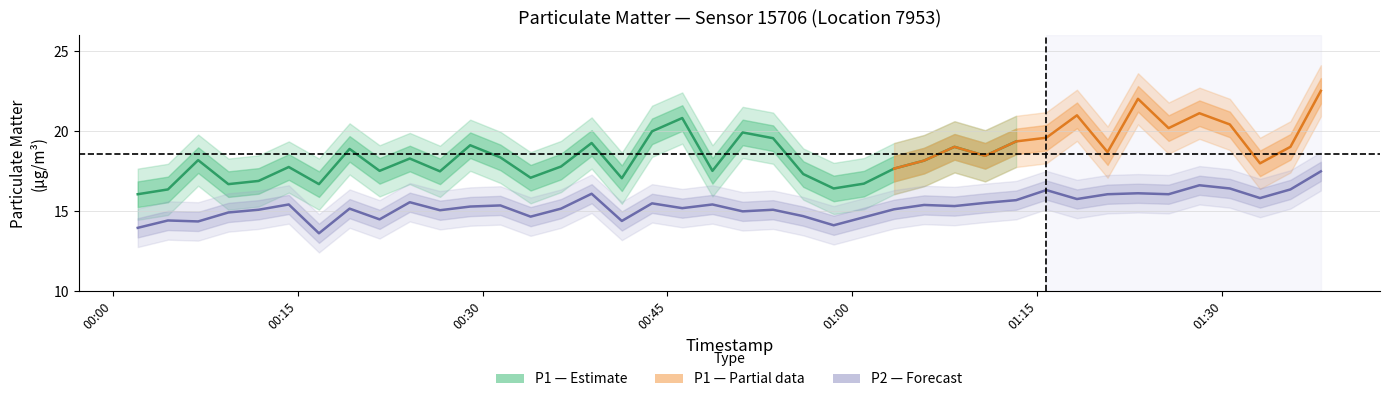

Rank the categories by value from highest to lowest.

2022-11-14T01:38:00, 2022-11-14T01:28:09, 2022-11-14T01:30:37, 2022-11-14T01:35:32, 2022-11-14T01:15:44, 2022-11-14T01:23:10, 2022-11-14T00:38:51, 2022-11-14T01:20:42, 2022-11-14T01:25:39, 2022-11-14T01:33:04, 2022-11-14T01:18:13, 2022-11-14T01:13:17, 2022-11-14T00:24:06, 2022-11-14T01:10:46, 2022-11-14T00:43:45, 2022-11-14T00:14:17, 2022-11-14T00:48:39, 2022-11-14T01:05:49, 2022-11-14T00:31:27, 2022-11-14T01:08:17, 2022-11-14T00:29:00, 2022-11-14T00:46:12, 2022-11-14T00:19:13, 2022-11-14T00:36:22, 2022-11-14T01:03:23, 2022-11-14T00:11:50, 2022-11-14T00:53:34, 2022-11-14T00:26:33, 2022-11-14T00:51:06, 2022-11-14T00:09:23, 2022-11-14T00:56:01, 2022-11-14T00:33:54, 2022-11-14T01:00:56, 2022-11-14T00:21:39, 2022-11-14T00:04:29, 2022-11-14T00:41:18, 2022-11-14T00:06:56, 2022-11-14T00:58:29, 2022-11-14T00:02:02, 2022-11-14T00:16:44